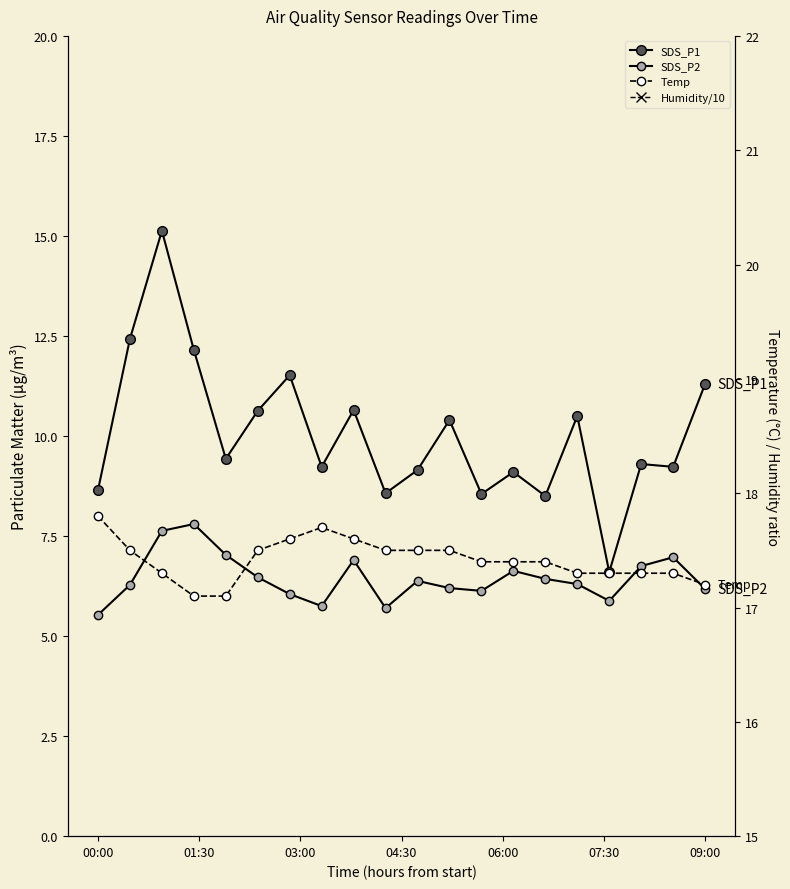

Reading right to left, what are all the values shown in this chart?

SDS_P1: 11.3	9.2	9.3	6.6	10.5	8.5	9.1	8.6	10.4	9.2	8.6	10.7	9.2	11.5	10.6	9.4	12.2	15.1	12.4	8.7
SDS_P2: 6.2	7.0	6.8	5.9	6.3	6.4	6.6	6.1	6.2	6.4	5.7	6.9	5.8	6.0	6.5	7.0	7.8	7.6	6.3	5.5
Temp: 17.2	17.3	17.3	17.3	17.3	17.4	17.4	17.4	17.5	17.5	17.5	17.6	17.7	17.6	17.5	17.1	17.1	17.3	17.5	17.8
Humidity/10: 10.0	10.0	10.0	10.0	10.0	10.0	10.0	10.0	10.0	10.0	10.0	10.0	10.0	10.0	10.0	10.0	10.0	10.0	10.0	10.0